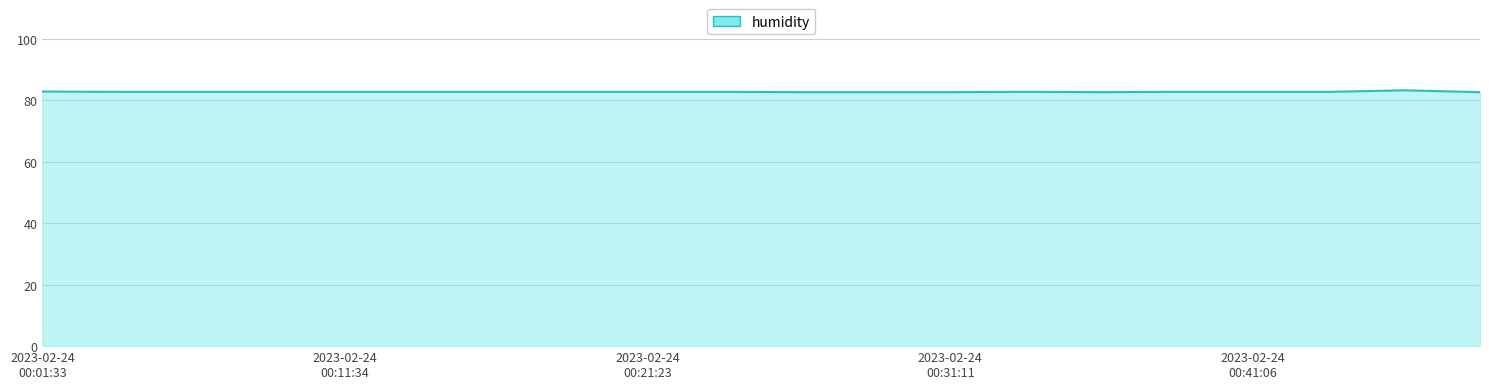

What is the smallest value displayed?

82.7